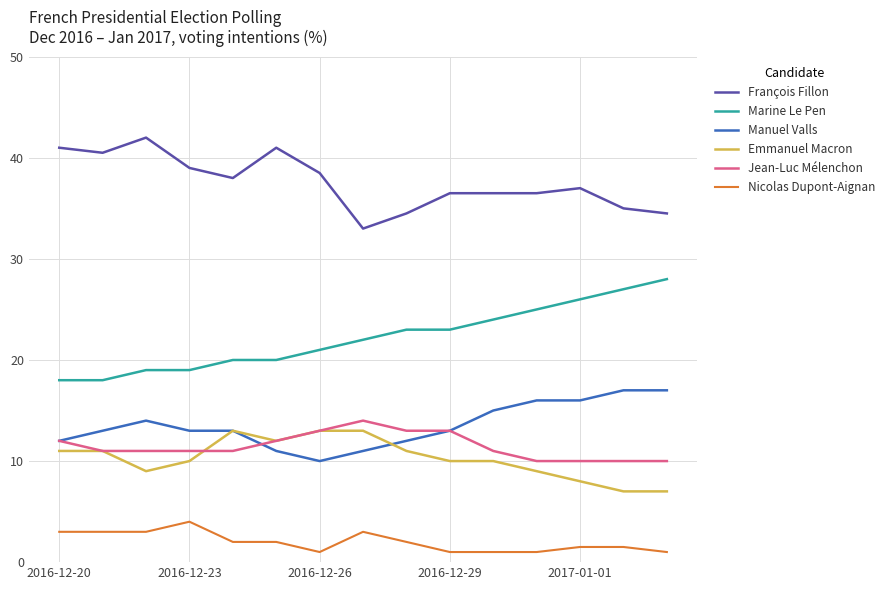

Which series has the largest total across all categories?

François Fillon